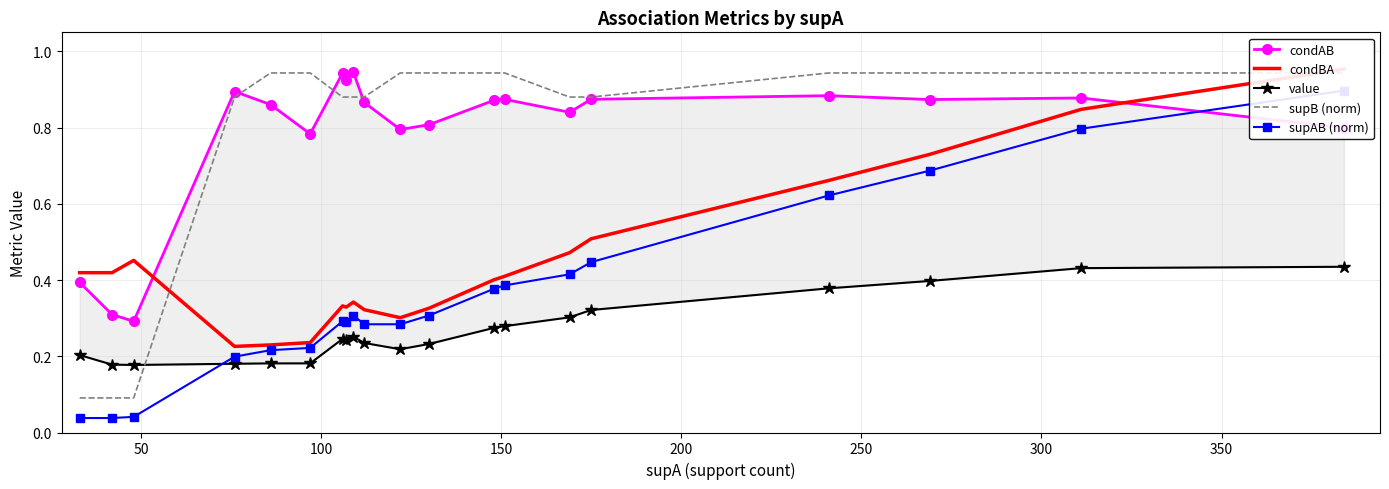

What is the difference between the highest and lowest values at 50?

0.4